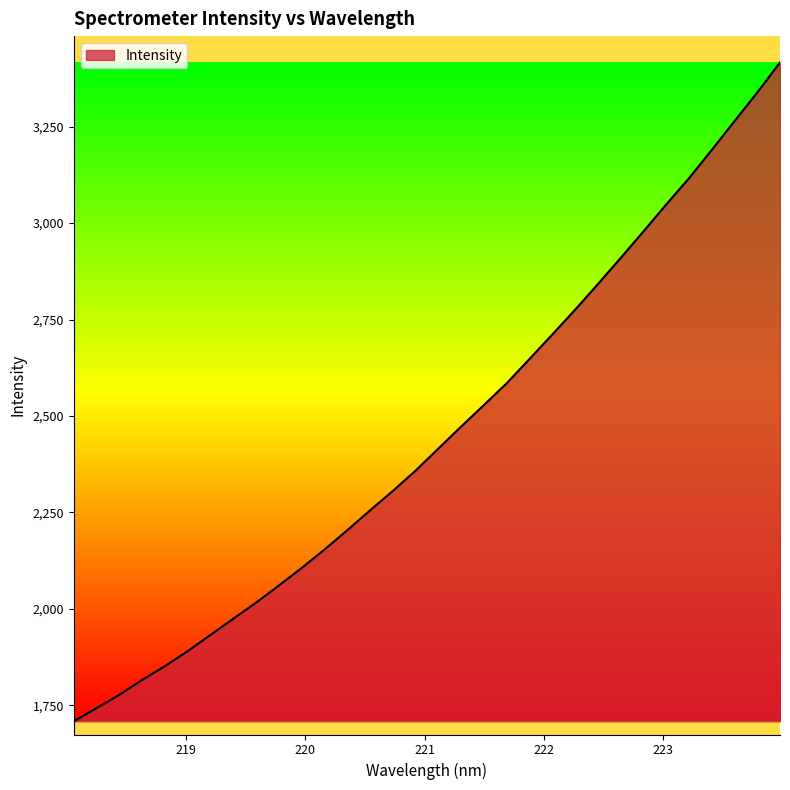

What is the difference between the maximum and minimum values?

1707.6